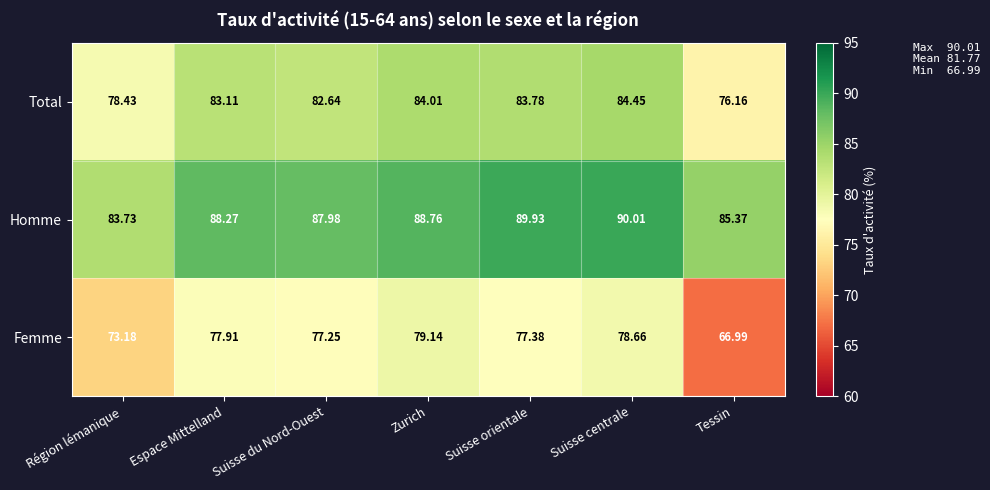

Which series has the largest total across all categories?

Homme